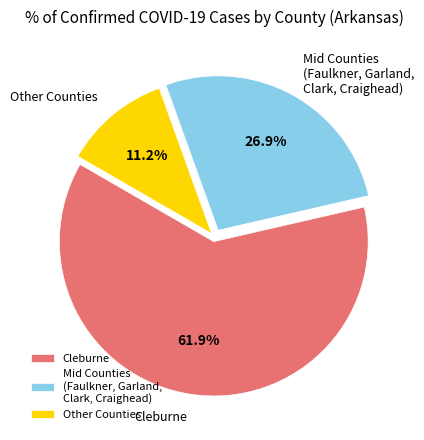

How much of the chart is everything except Cleburne?

38.1%